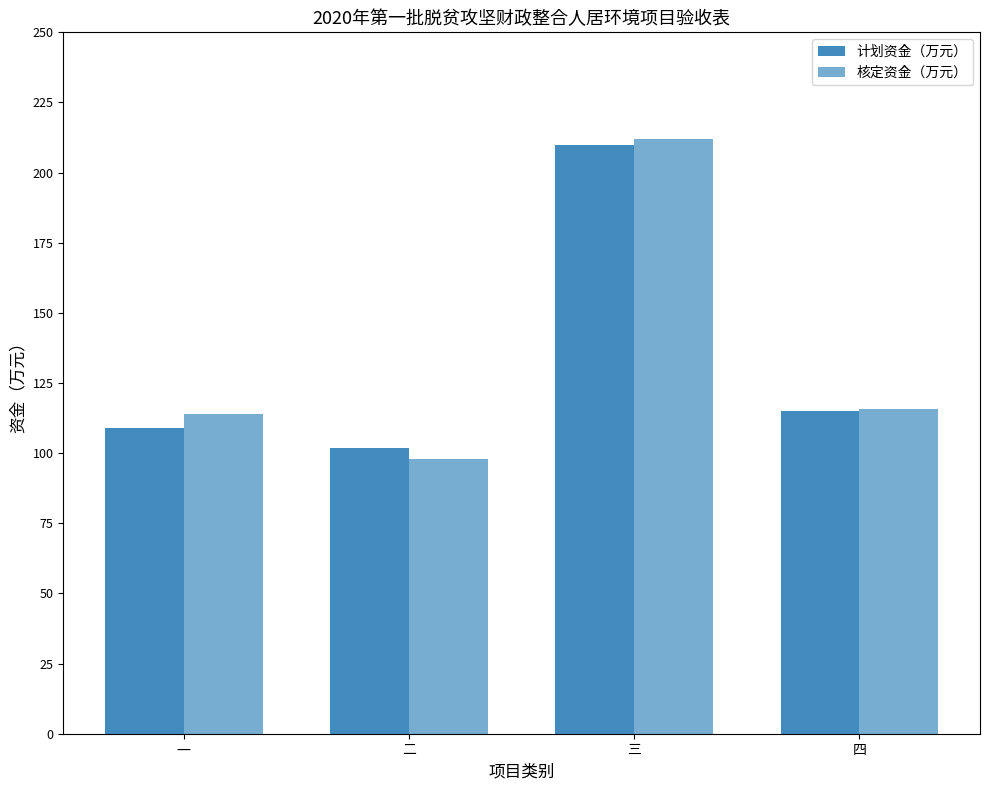

Rank the series by their maximum value, from lowest to highest.

计划资金（万元）, 核定资金（万元）